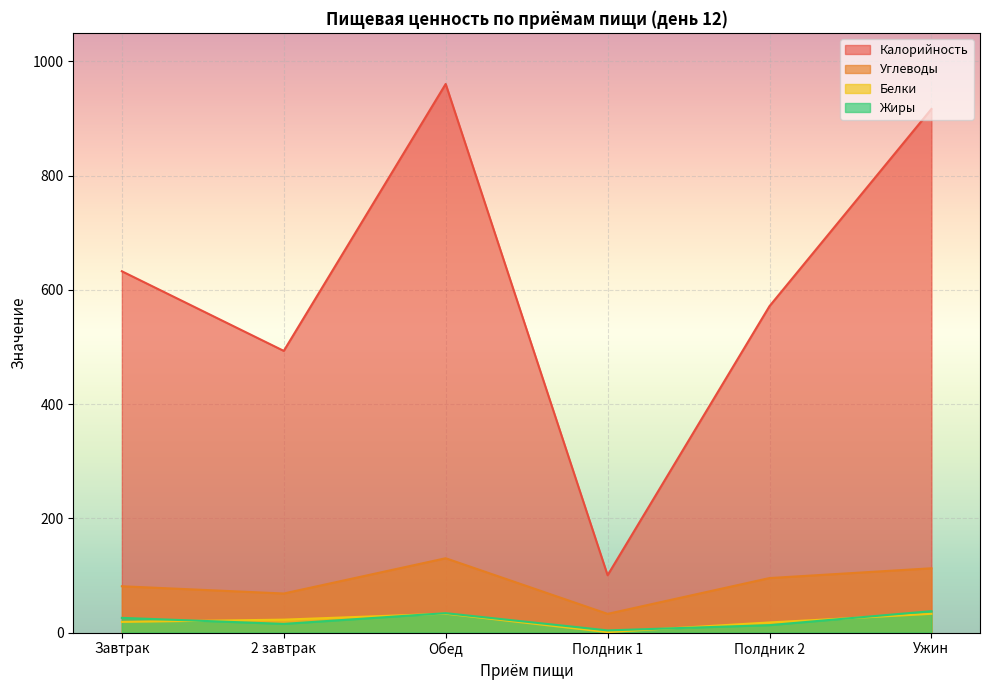

Which series ends up on top after the final intersection of Жиры and Белки?

Жиры